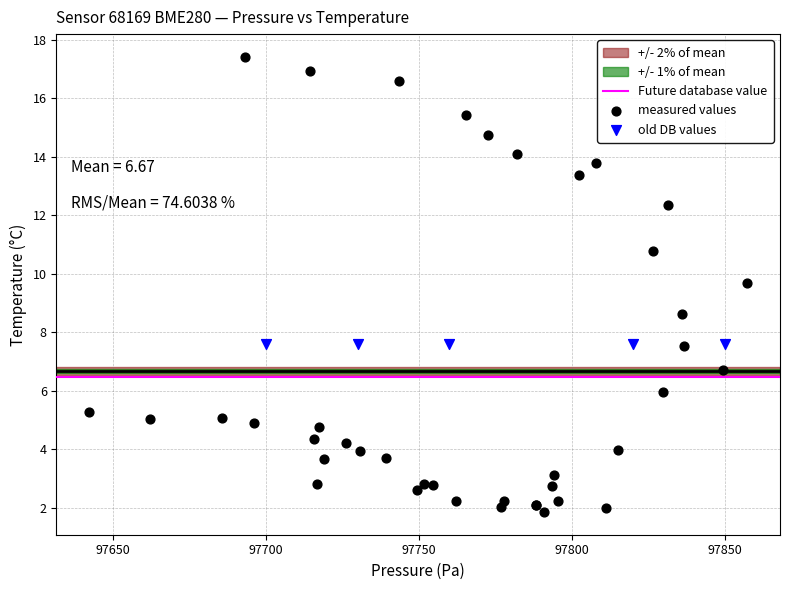

Which series contains the lowest Y value?

measured values